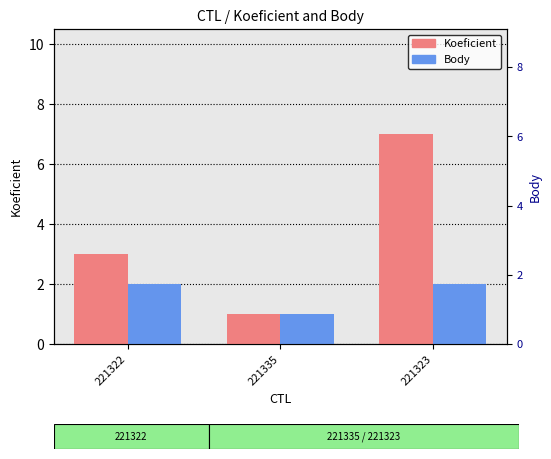

What is the average value of the Body series?

2